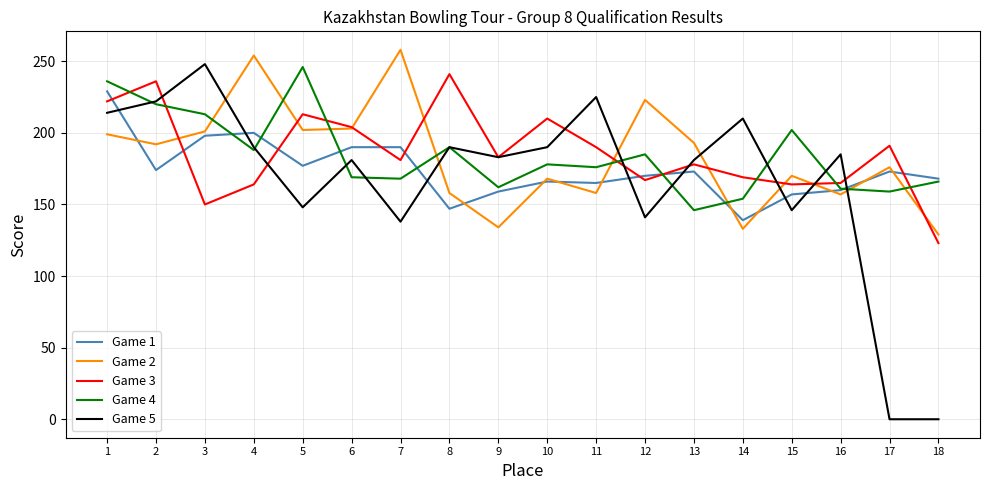

At which category does the chart reach its peak across all series?

7